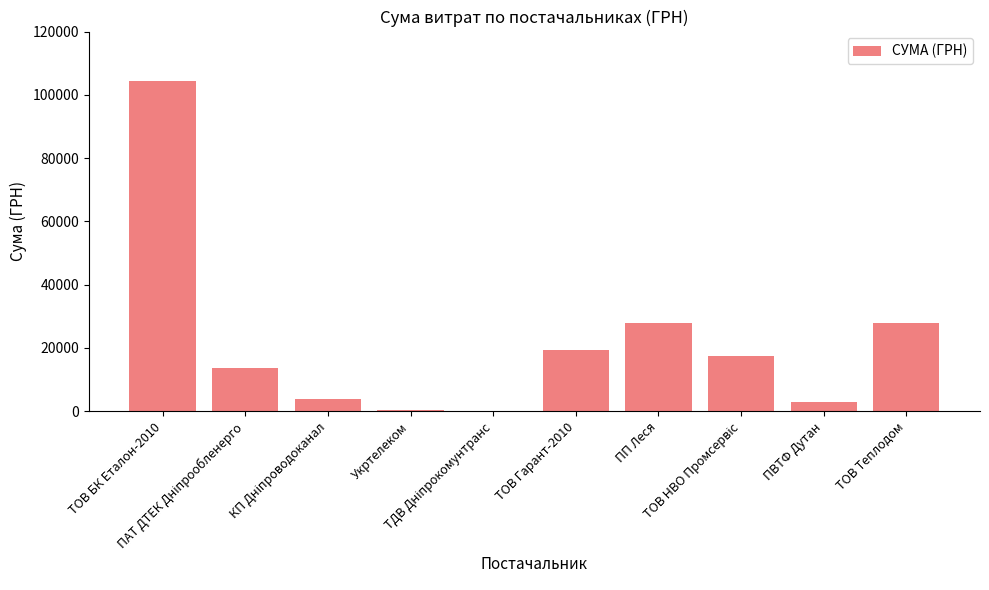

What is the maximum value shown in the chart?

104400.0